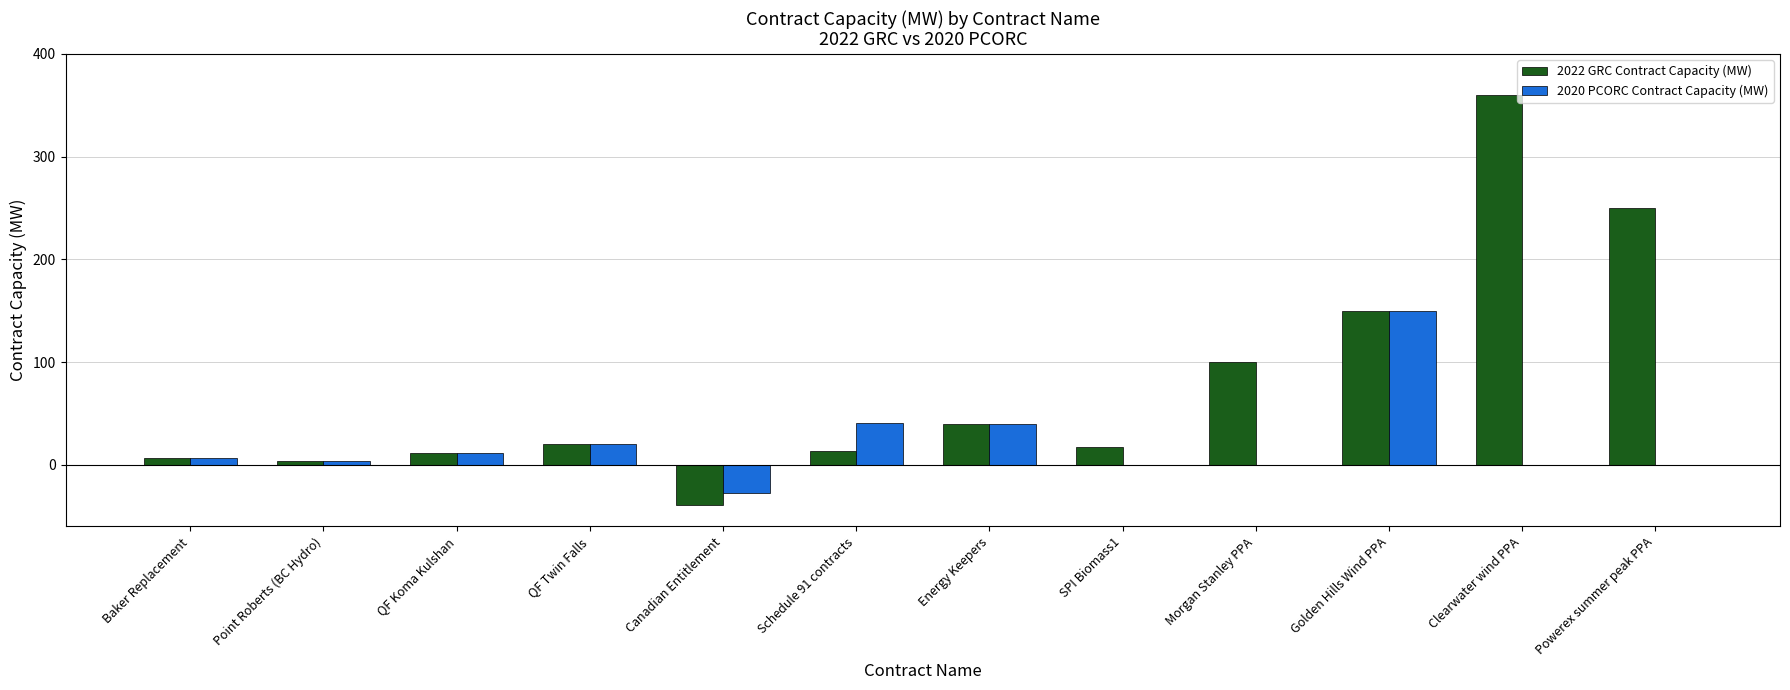

What is the sum of all 2022 GRC Contract Capacity (MW) values?

934.0